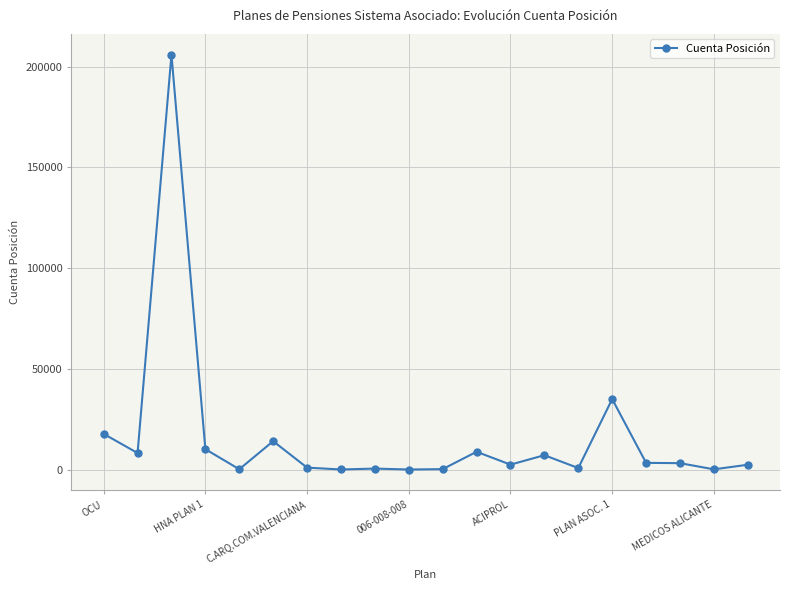

What is the difference between the maximum and minimum values?

205991